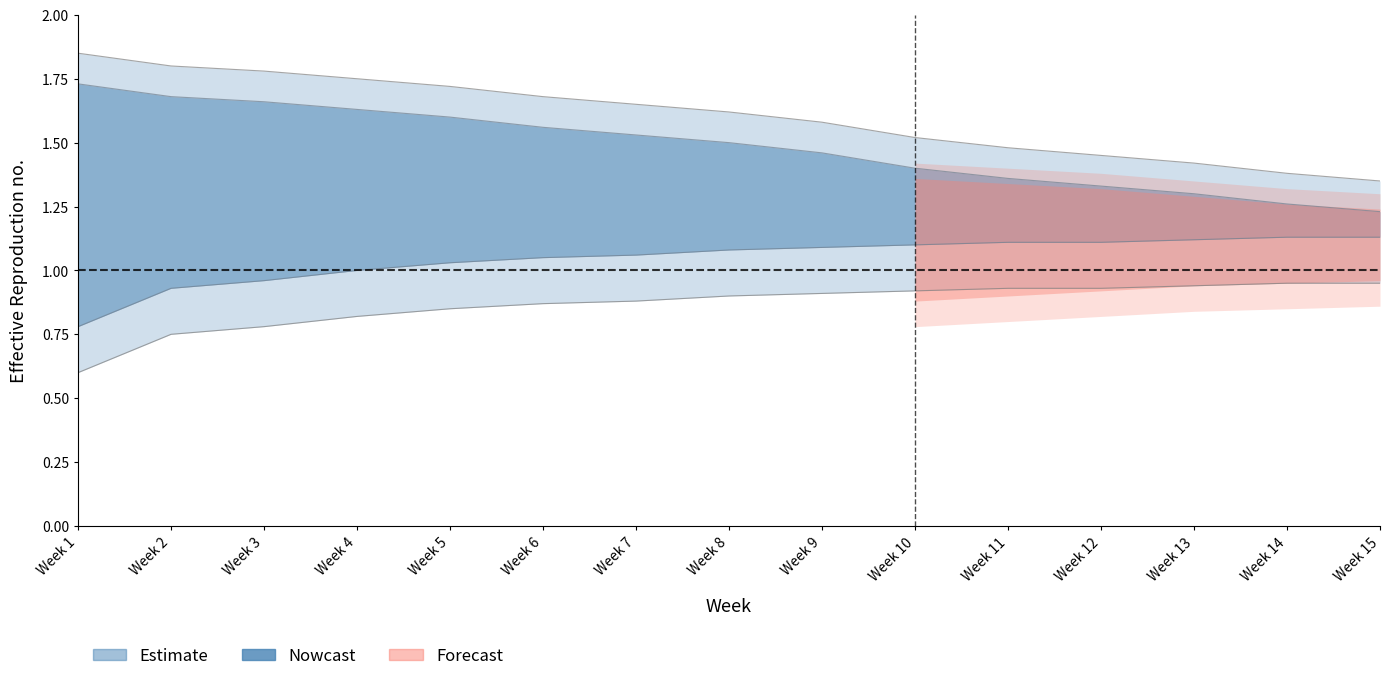

How many data points in ZIMA_lo are less than 1?

3